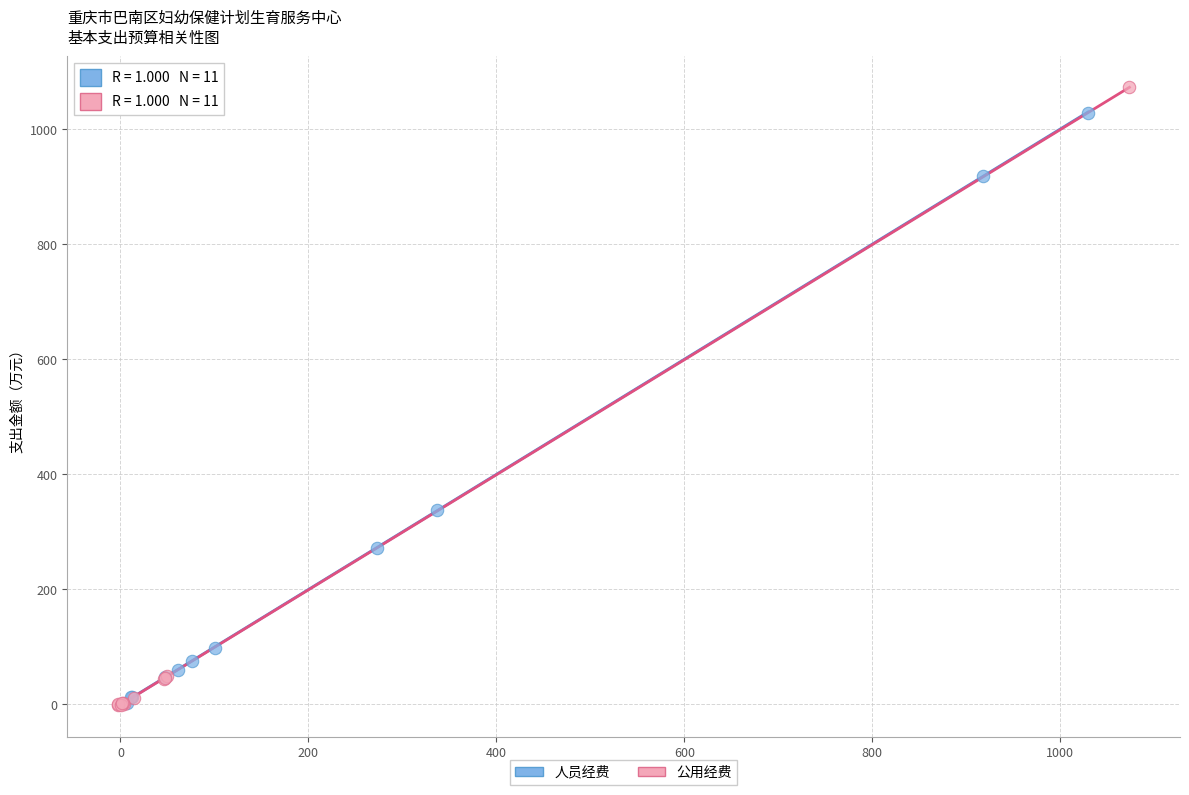

Which series has the largest Y range (max minus min)?

公用经费